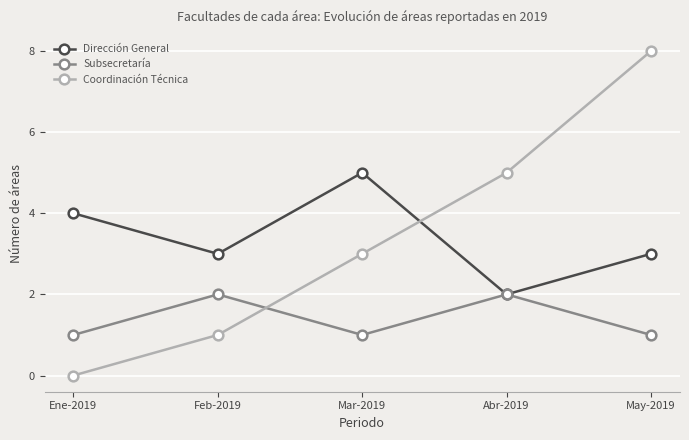

Reading left to right, list all the values displayed in this chart.

Dirección General: Ene-2019=4	Feb-2019=3	Mar-2019=5	Abr-2019=2	May-2019=3
Subsecretaría: Ene-2019=1	Feb-2019=2	Mar-2019=1	Abr-2019=2	May-2019=1
Coordinación Técnica: Ene-2019=0	Feb-2019=1	Mar-2019=3	Abr-2019=5	May-2019=8